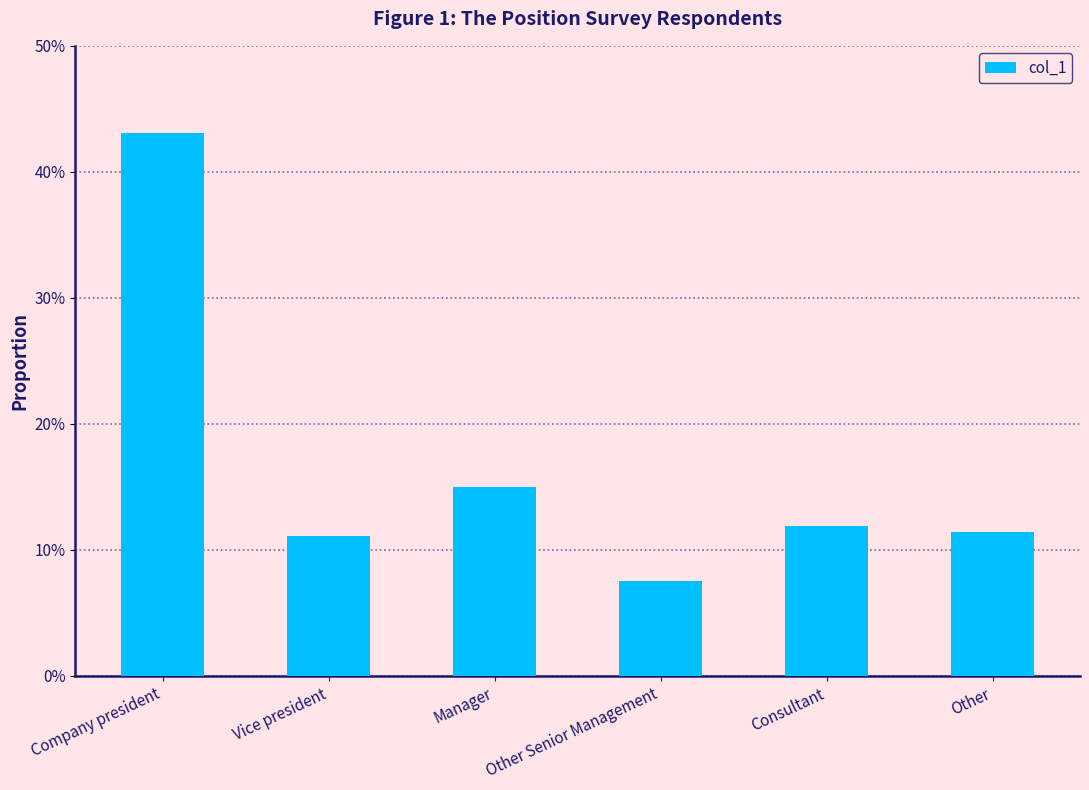

Does the chart contain any negative values?

No